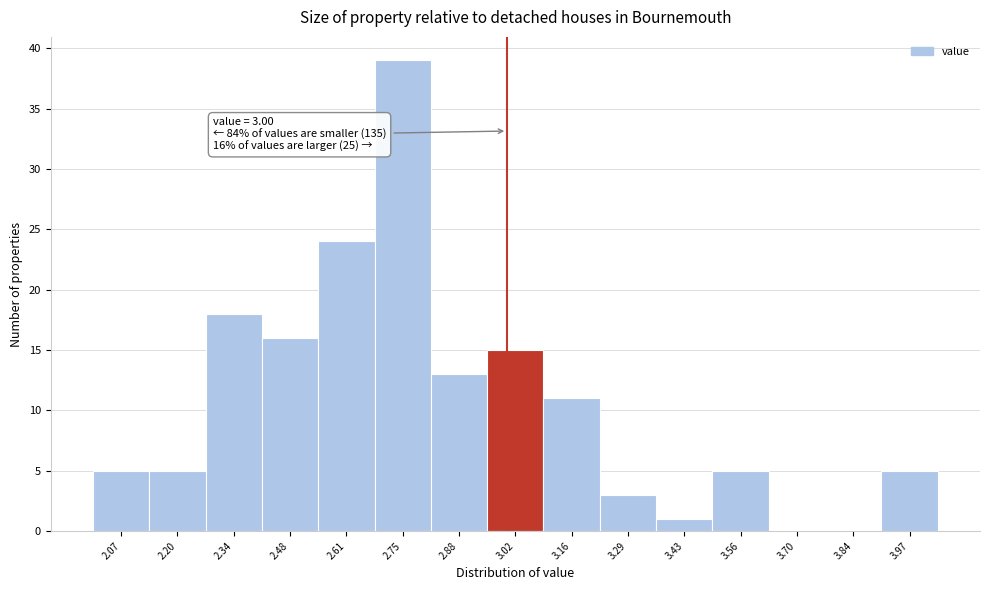

Which range on the x-axis has the tallest bar?

2.680 to 2.816